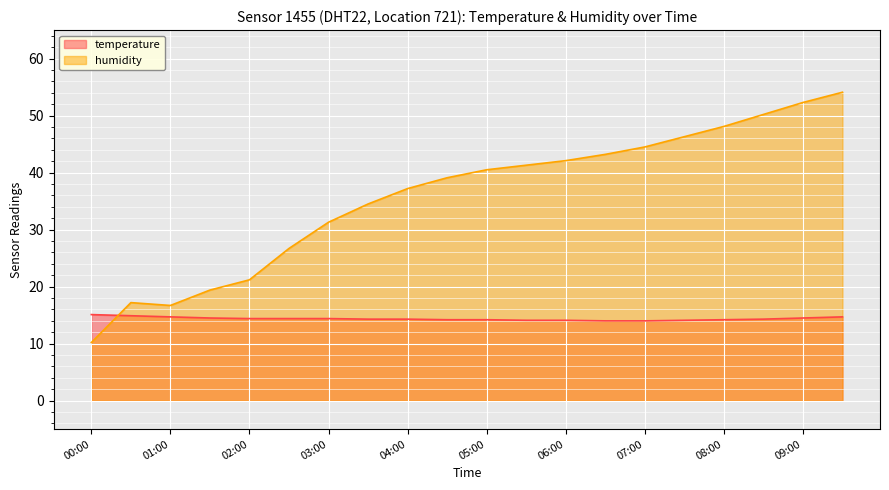

Which label corresponds to the smallest value in the chart?

00:00